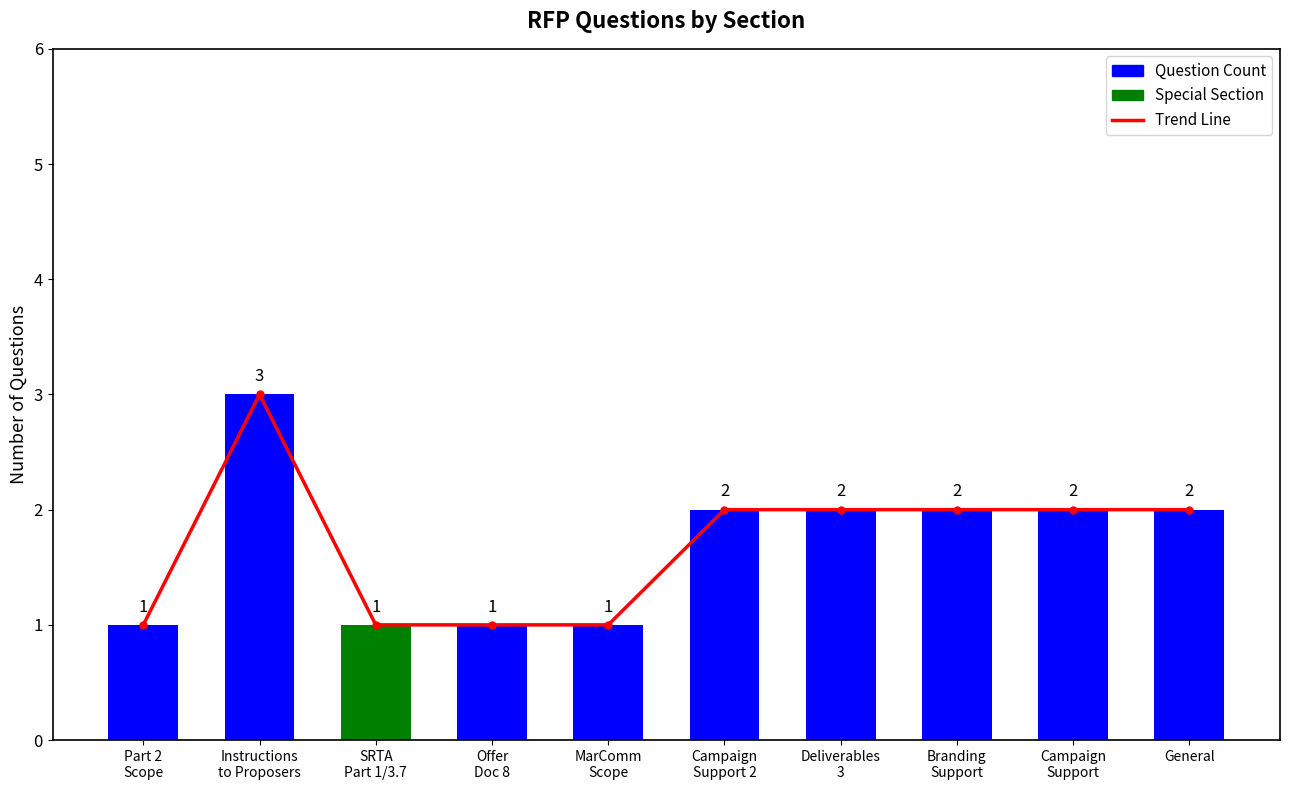

At which label does Question Count first exceed 2?

Instructions
to Proposers